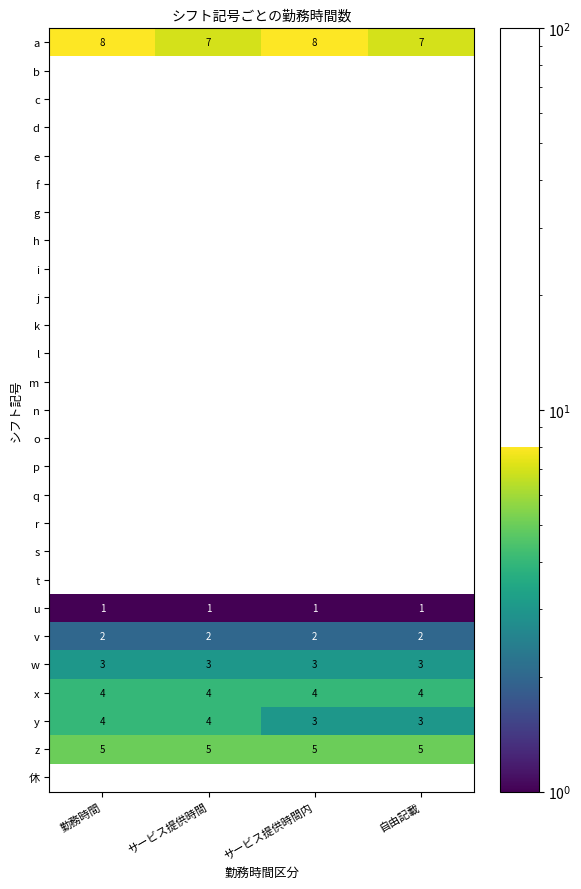

Is it true that w equals 3 at サービス提供時間内?

True